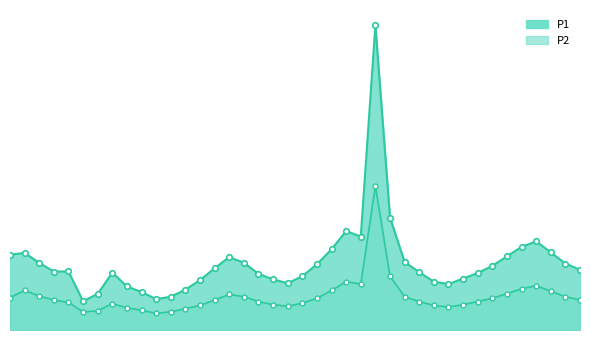

What is the total value across all series at 08:00?

10.2